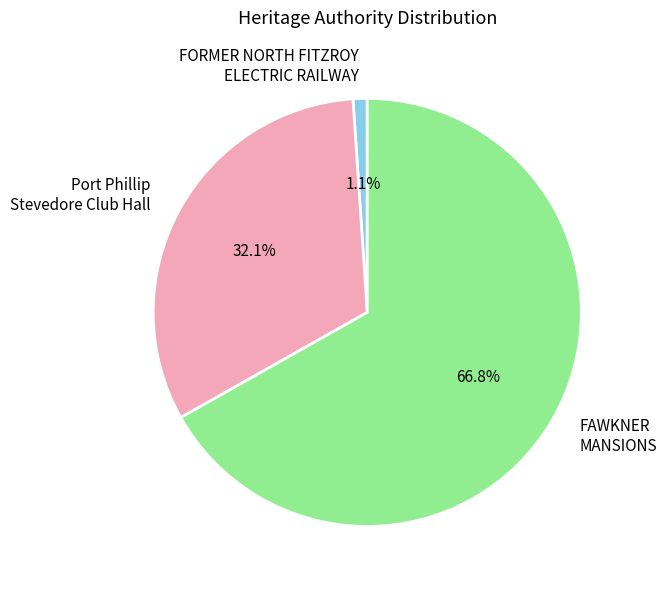

What percentage is NOT represented by FAWKNER MANSIONS?

33.2%